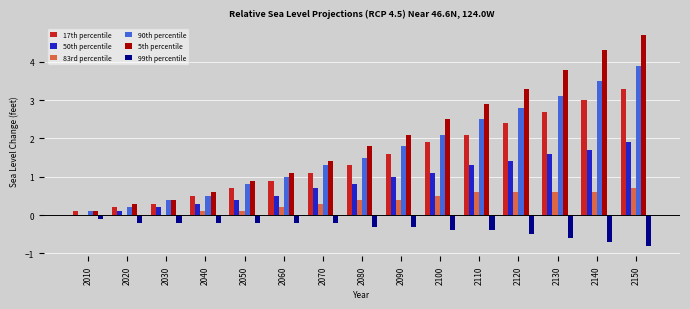

The 17th percentile series shows 2.7 at 2090. True or false?

False